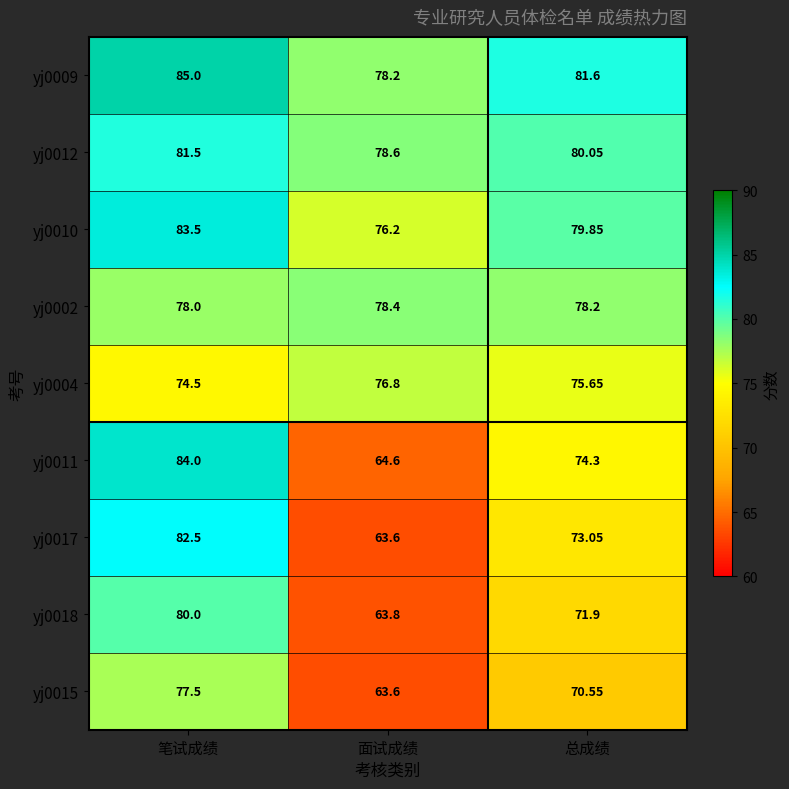

How many values in the yj0009 series exceed 81?

2